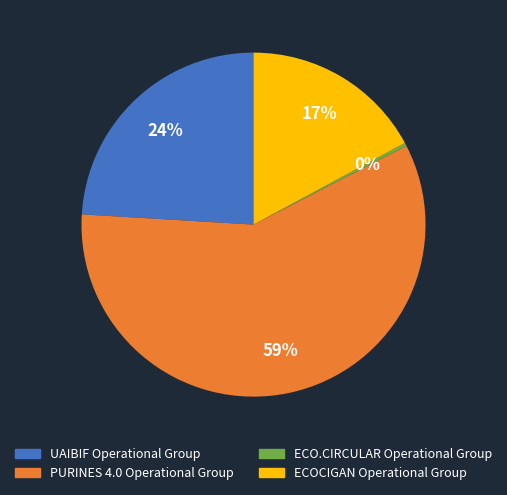

Is the sum of ECOCIGAN Operational Group and PURINES 4.0 Operational Group greater than half?

Yes